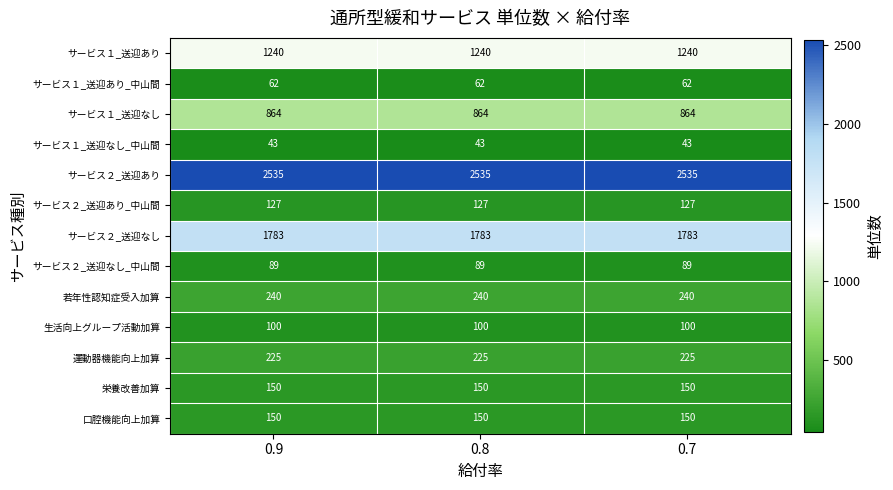

True or false: 運動器機能向上加算 has a value of 225 at 0.8.

True